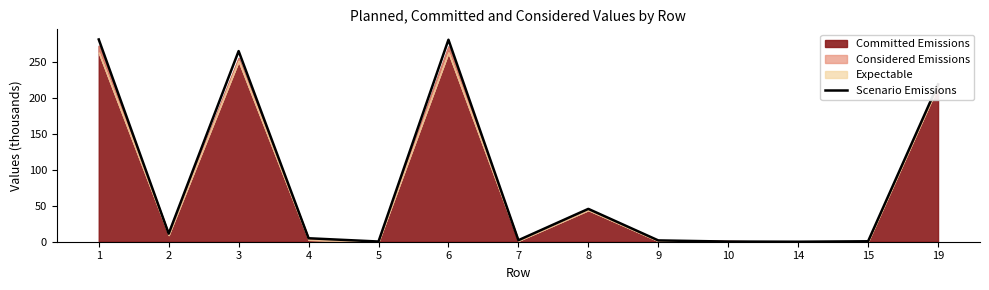

Where is the first local minimum?

2